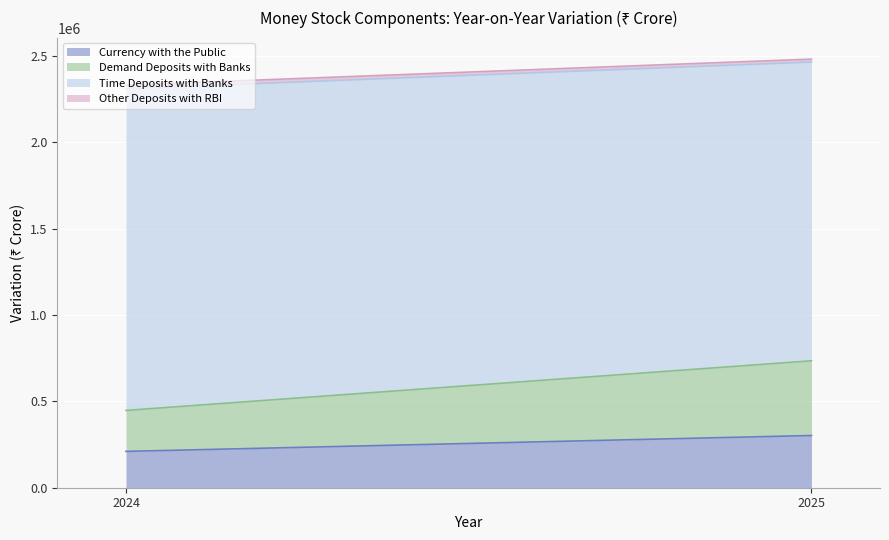

Rank the categories by Time Deposits with Banks value from highest to lowest.

2024, 2025